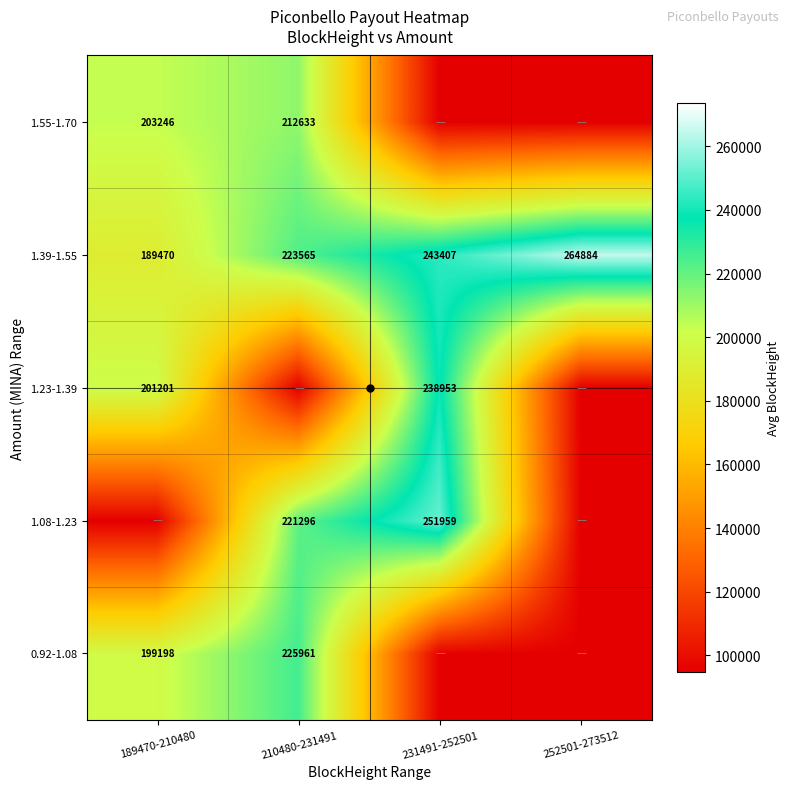

Which label corresponds to the largest value in the chart?

252501-273512